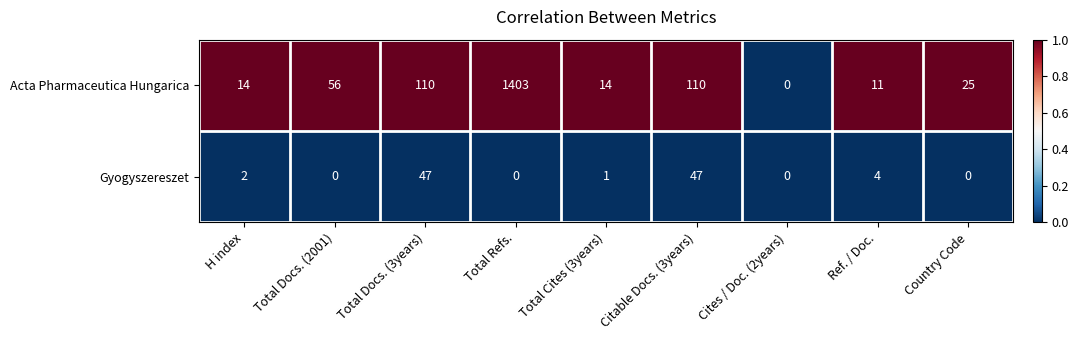

Which series has the widest spread of values?

Acta Pharmaceutica Hungarica